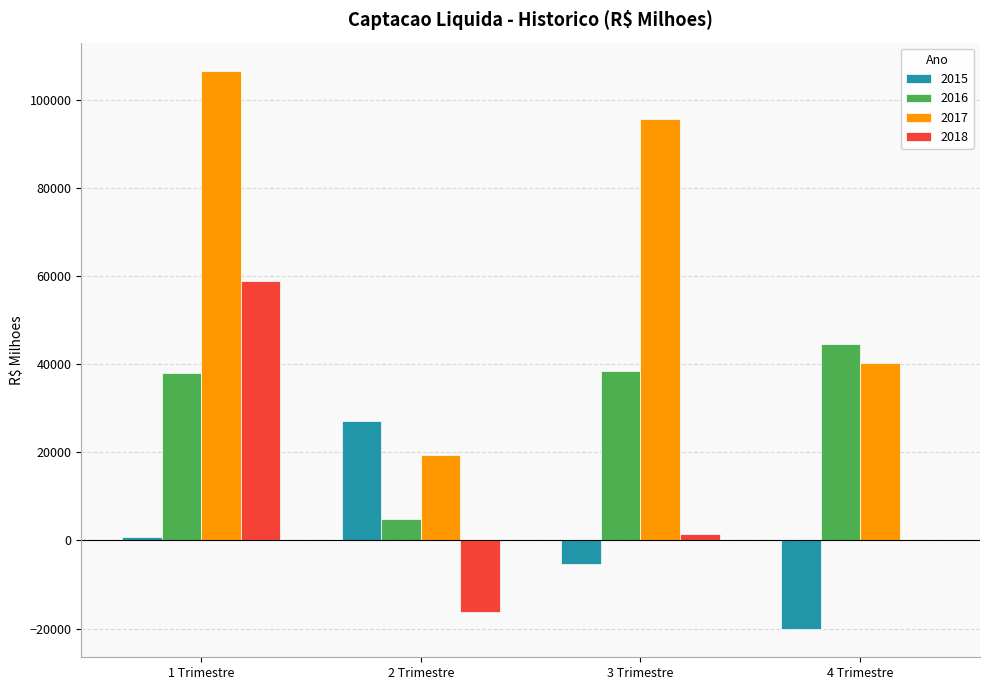

How many groups of bars are there?

4